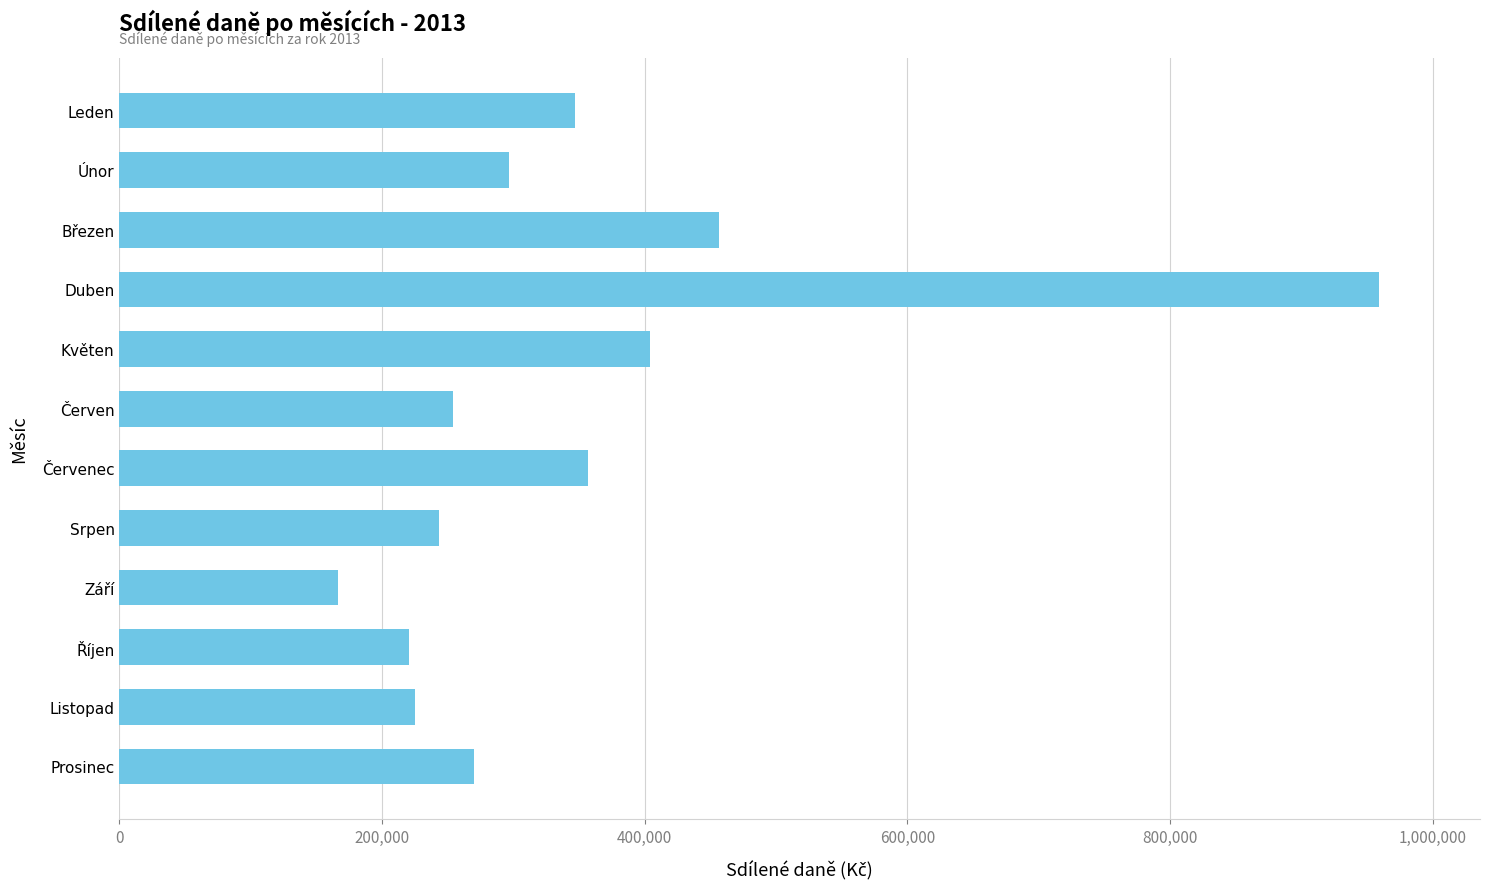

What is the smallest value displayed?

166592.0